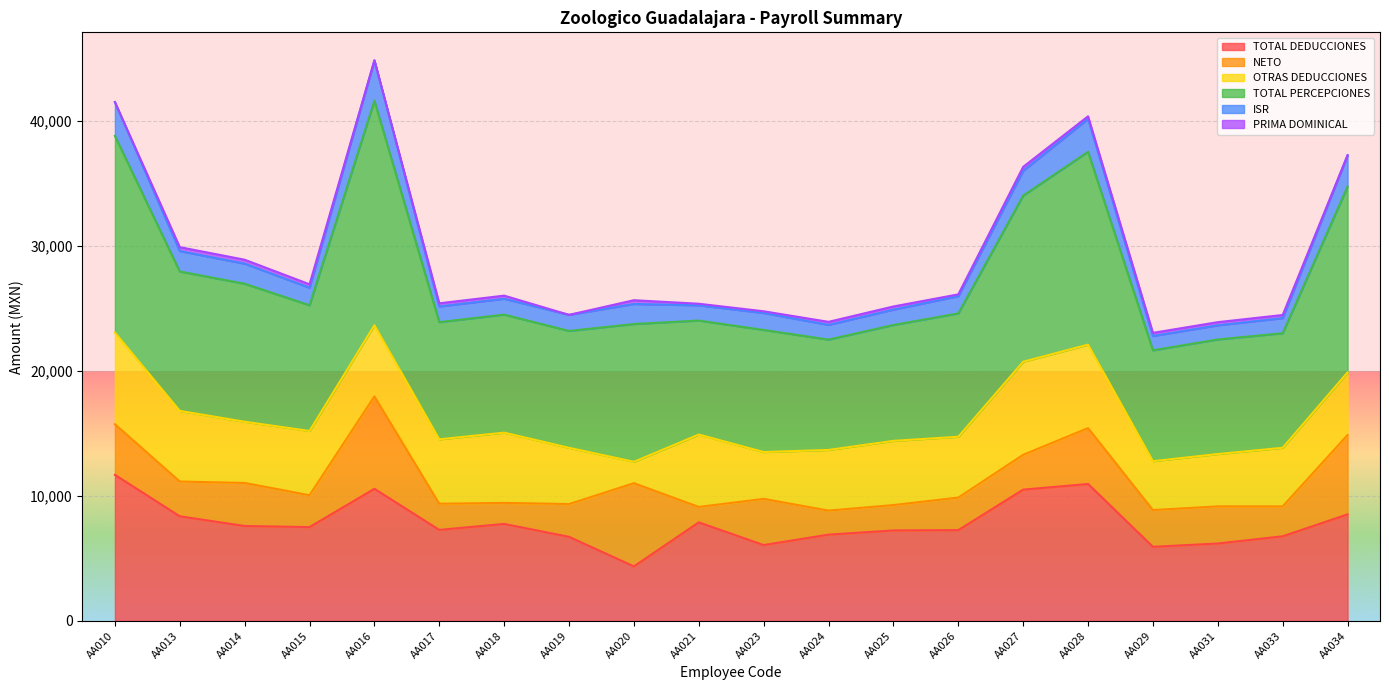

What is the maximum value for TOTAL DEDUCCIONES?

11692.4